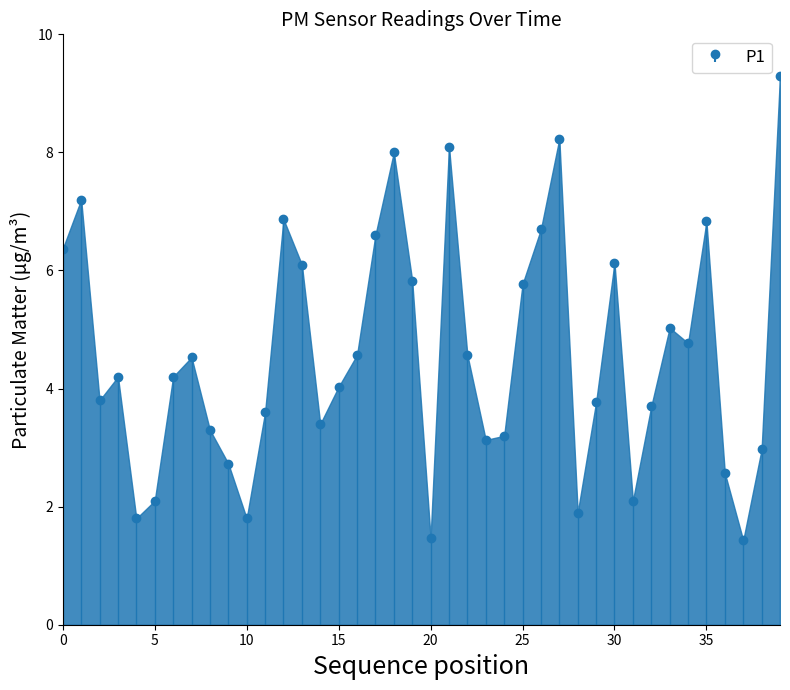

What is the minimum value shown in the chart?

1.4